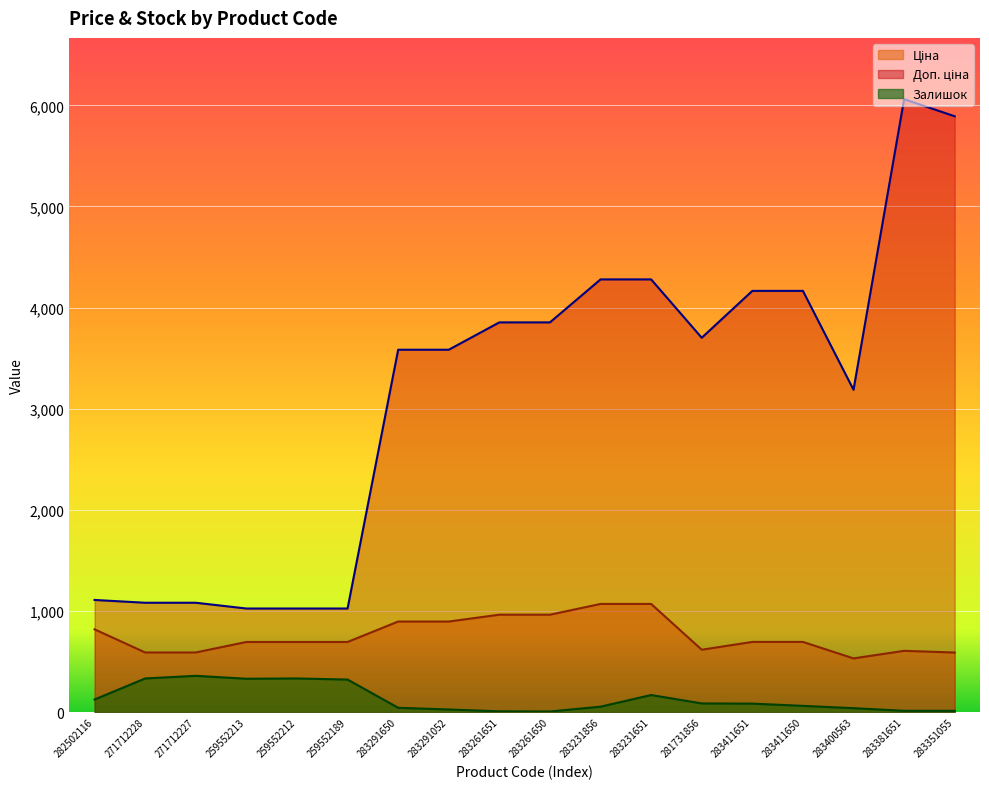

True or false: Залишок has a value of 13.0 at 283381651.

True